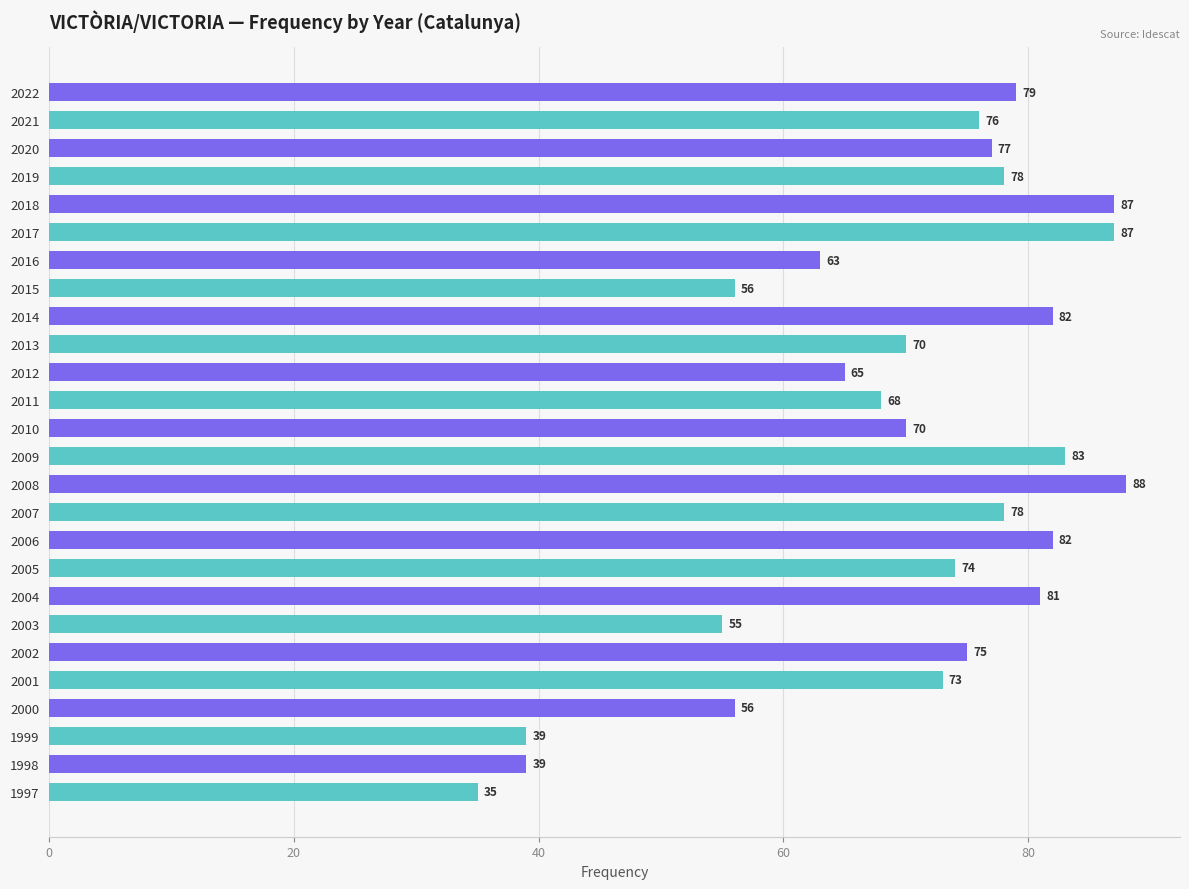

The chart shows a value of 74 at 2005. True or false?

True